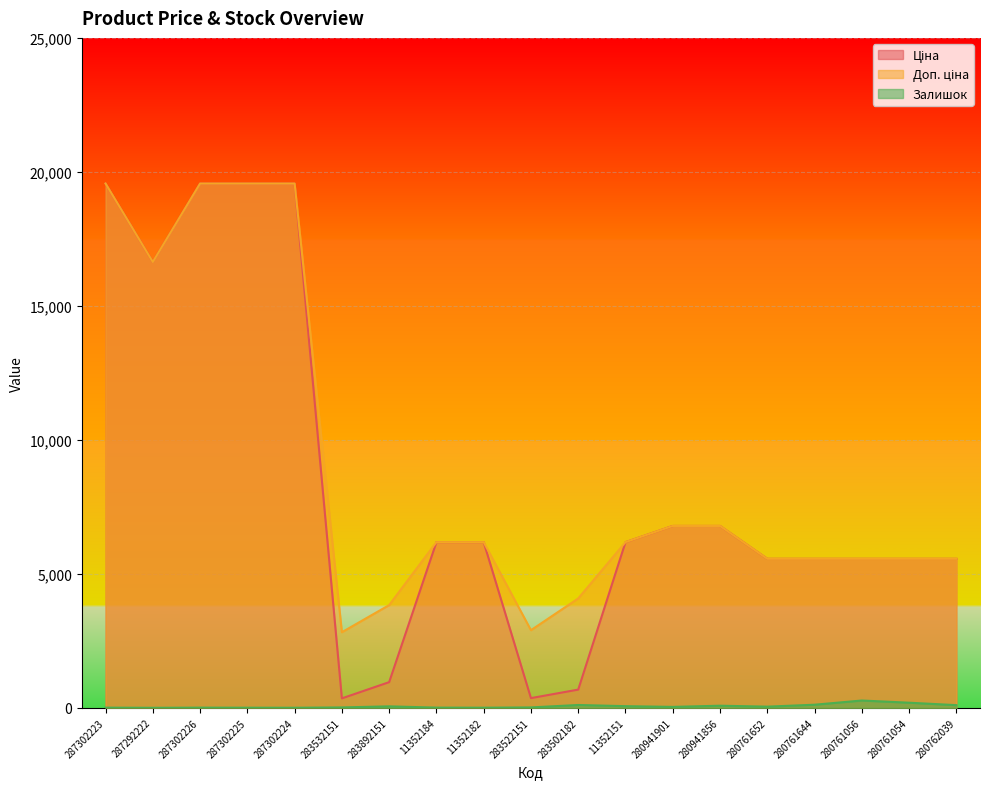

What is the value of the Залишок point at the 6th from the left?

15.0